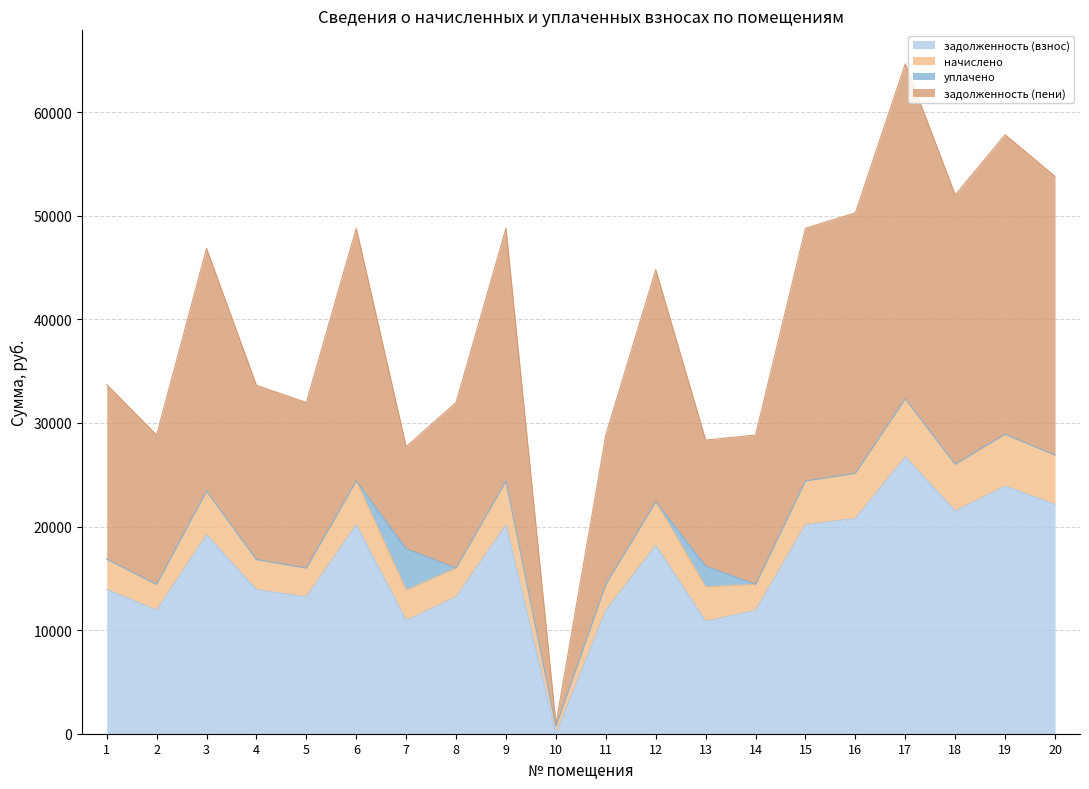

Rank the categories by задолженность (взнос) value from lowest to highest.

10, 13, 7, 2, 11, 14, 5, 8, 4, 1, 12, 3, 6, 9, 15, 16, 18, 20, 19, 17